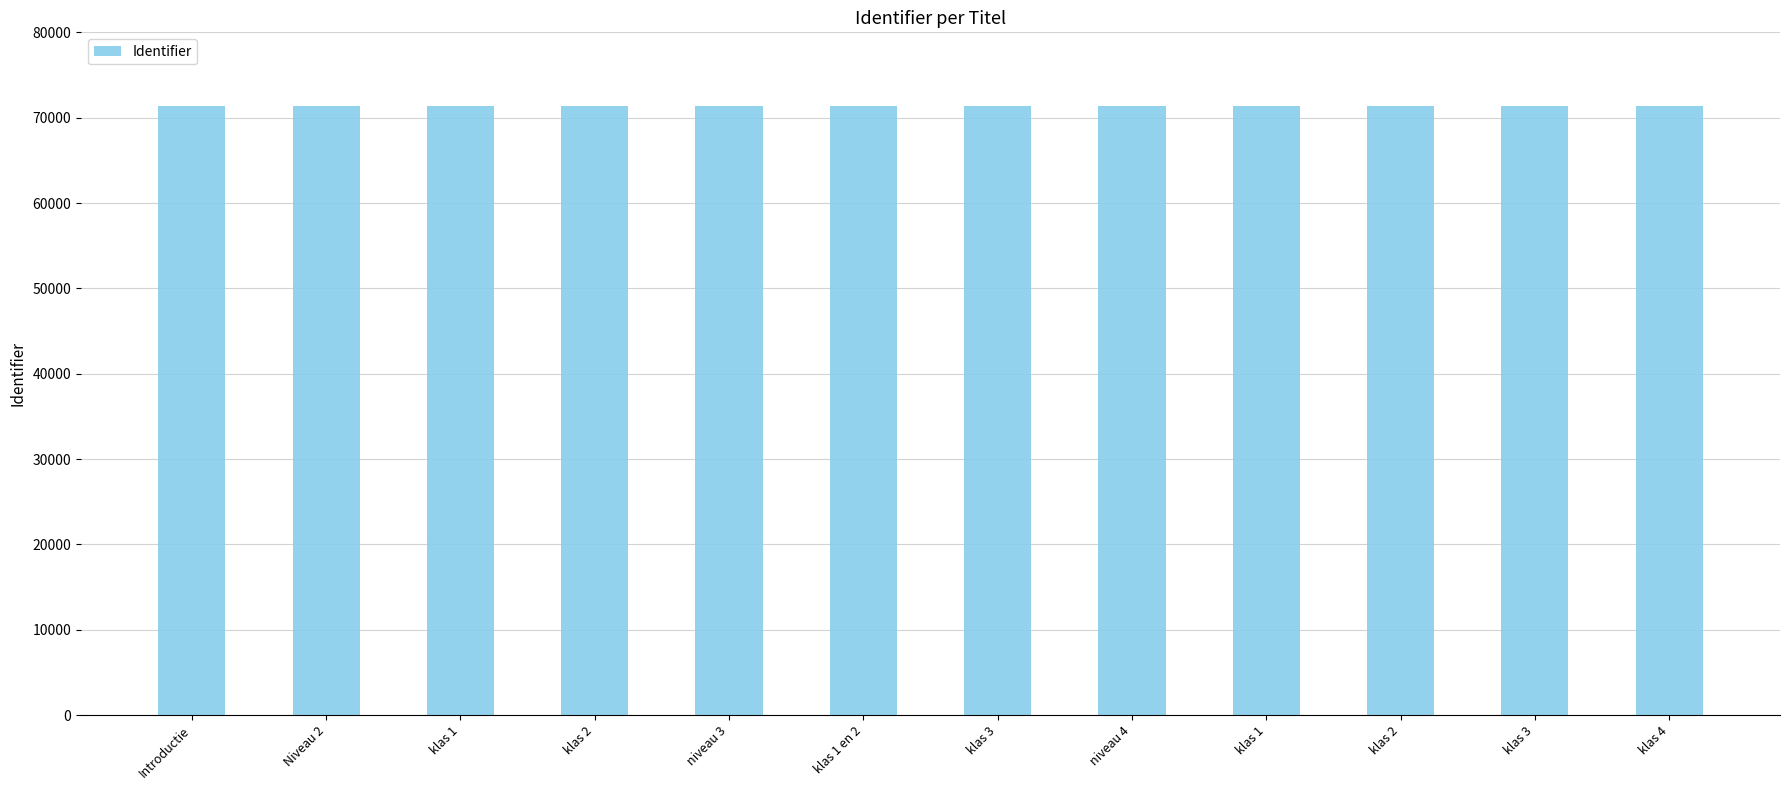

How many values are below 71350?

6